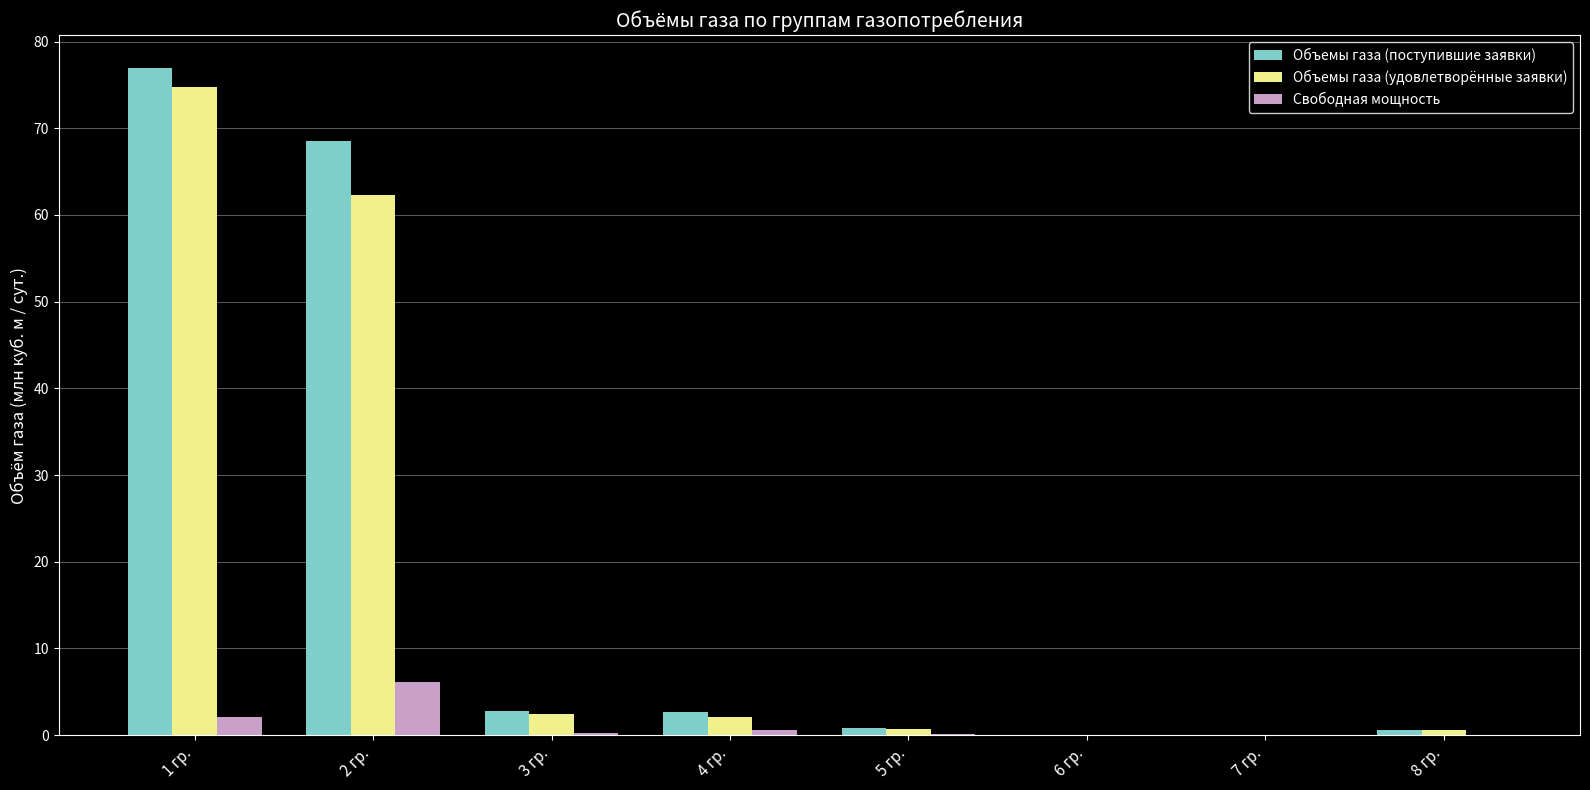

True or false: Объемы газа (удовлетворённые заявки) has a value of -46.4 at 7 гр..

False